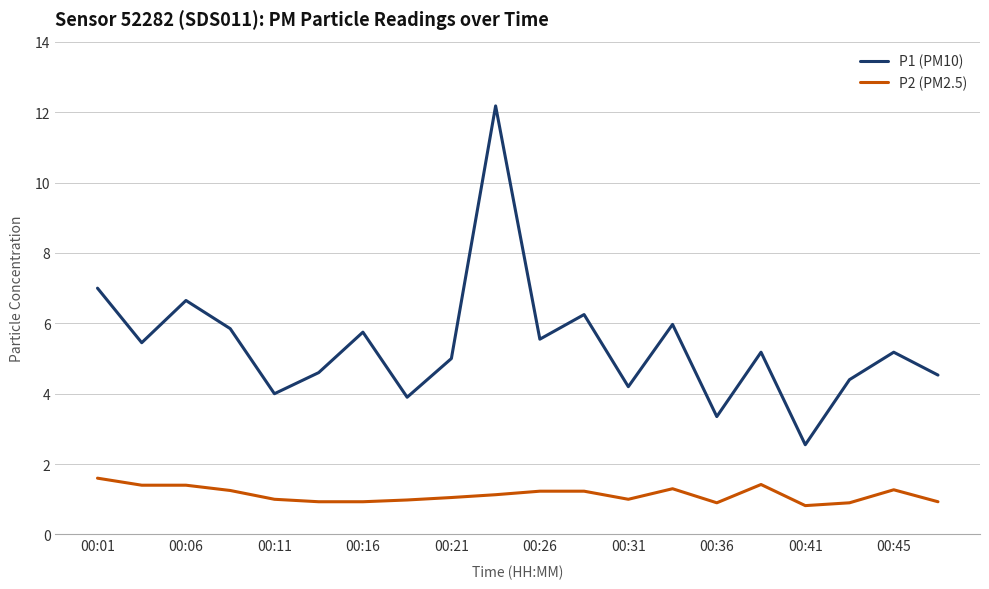

List the series in order of their overall mean, highest first.

P1 (PM10), P2 (PM2.5)